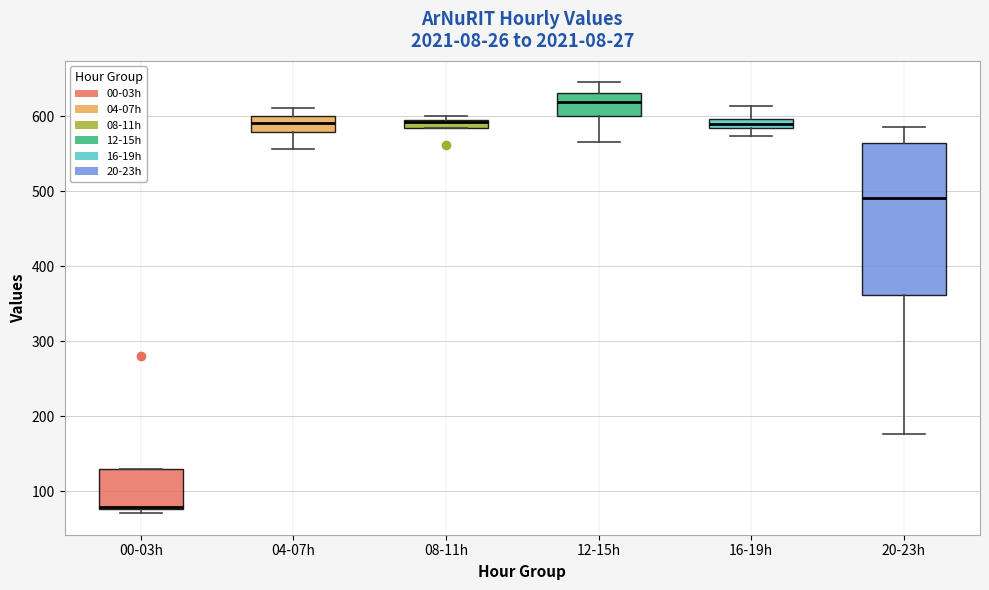

Comparing the boxes themselves (not the whiskers), which one is the tallest?

20-23h